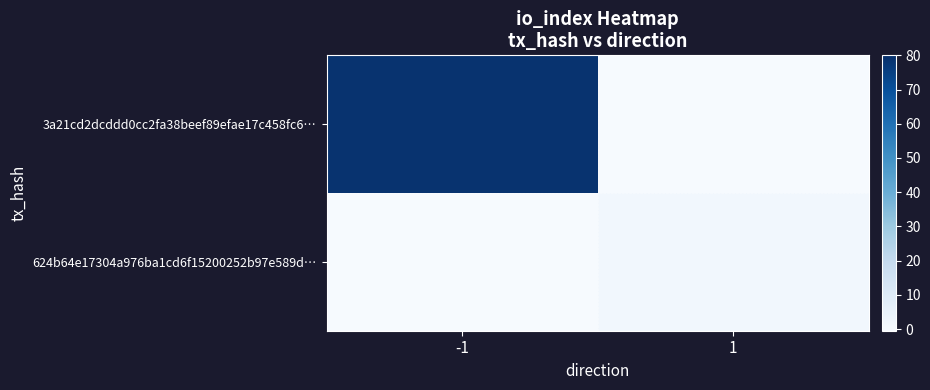

Which series has the largest range (max minus min)?

3a21cd2dcddd0cc2fa38beef89efae17c458fc6…